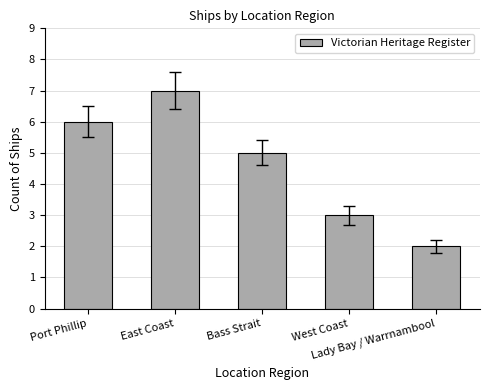

What is the label of the 3rd bar from the left?

Bass Strait